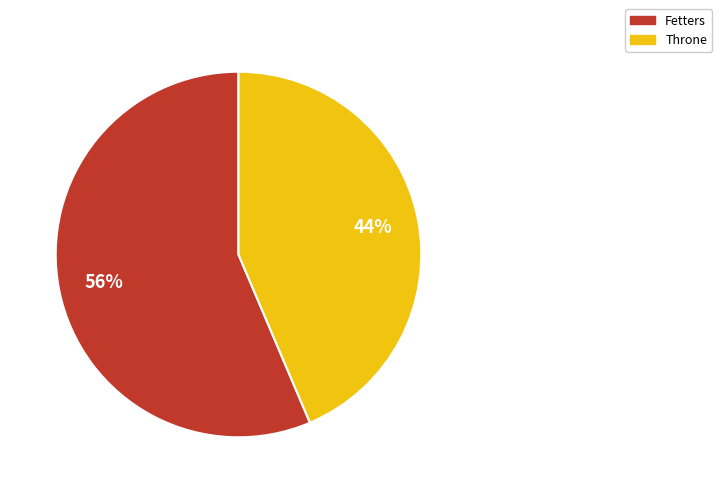

Rank the categories by value from lowest to highest.

Throne, Fetters